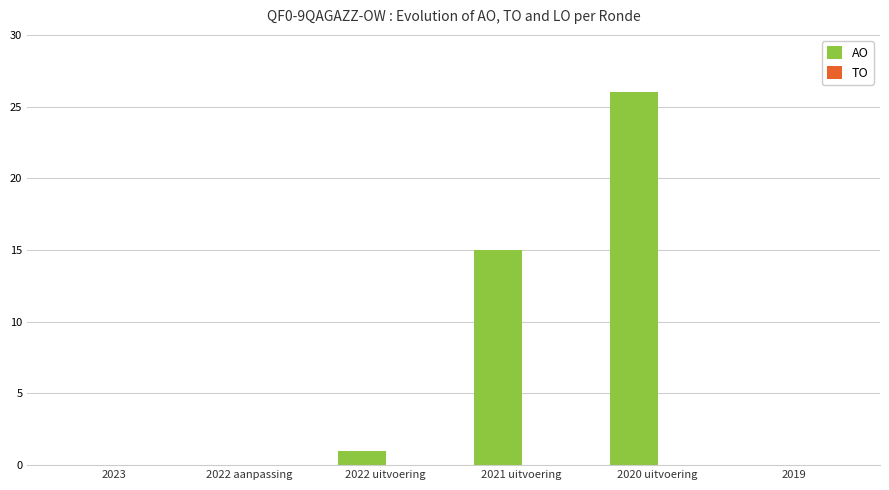

What is the change in value from 2021 uitvoering to 2020 uitvoering?

+11